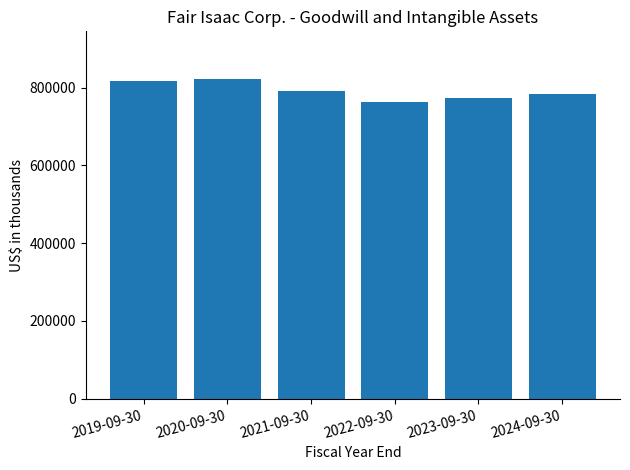

What is the label of the 5th bar from the left?

2023-09-30